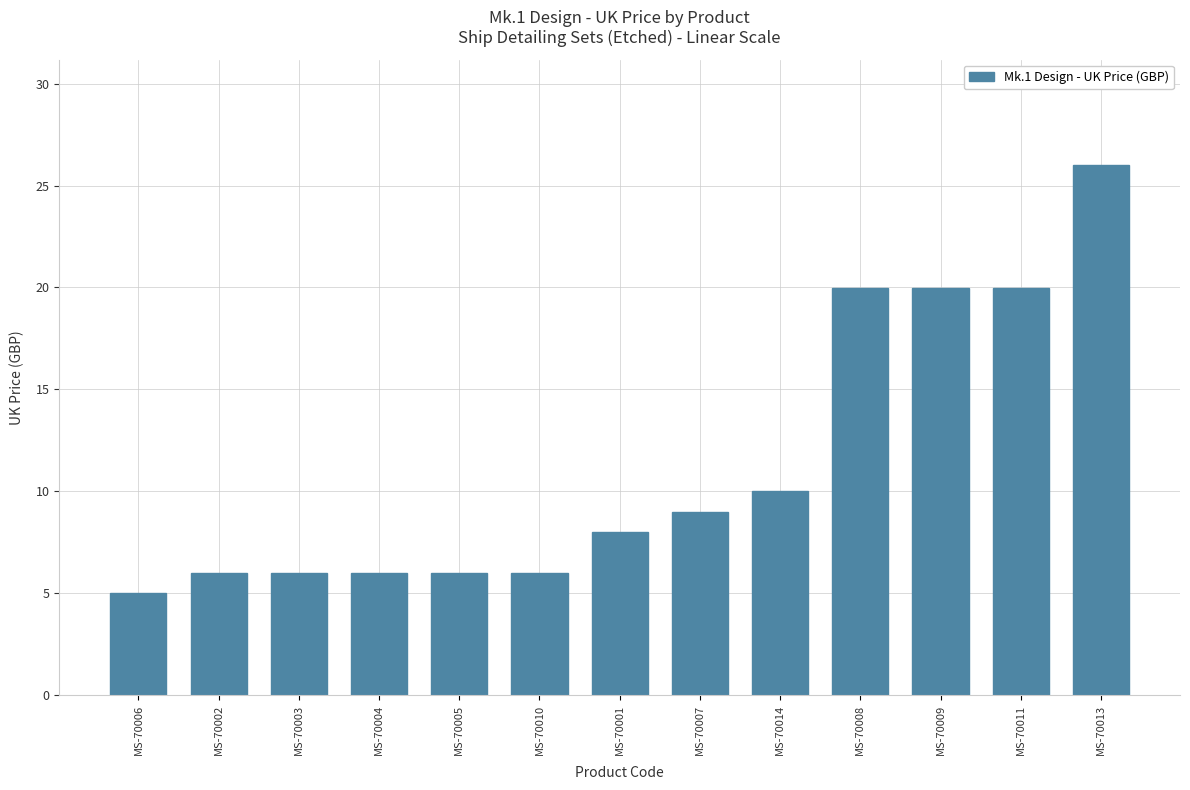

Reading right to left, what are all the values shown in this chart?

MS-70013=26.0	MS-70011=20.0	MS-70009=20.0	MS-70008=20.0	MS-70014=10.0	MS-70007=9.0	MS-70001=8.0	MS-70010=6.0	MS-70005=6.0	MS-70004=6.0	MS-70003=6.0	MS-70002=6.0	MS-70006=5.0